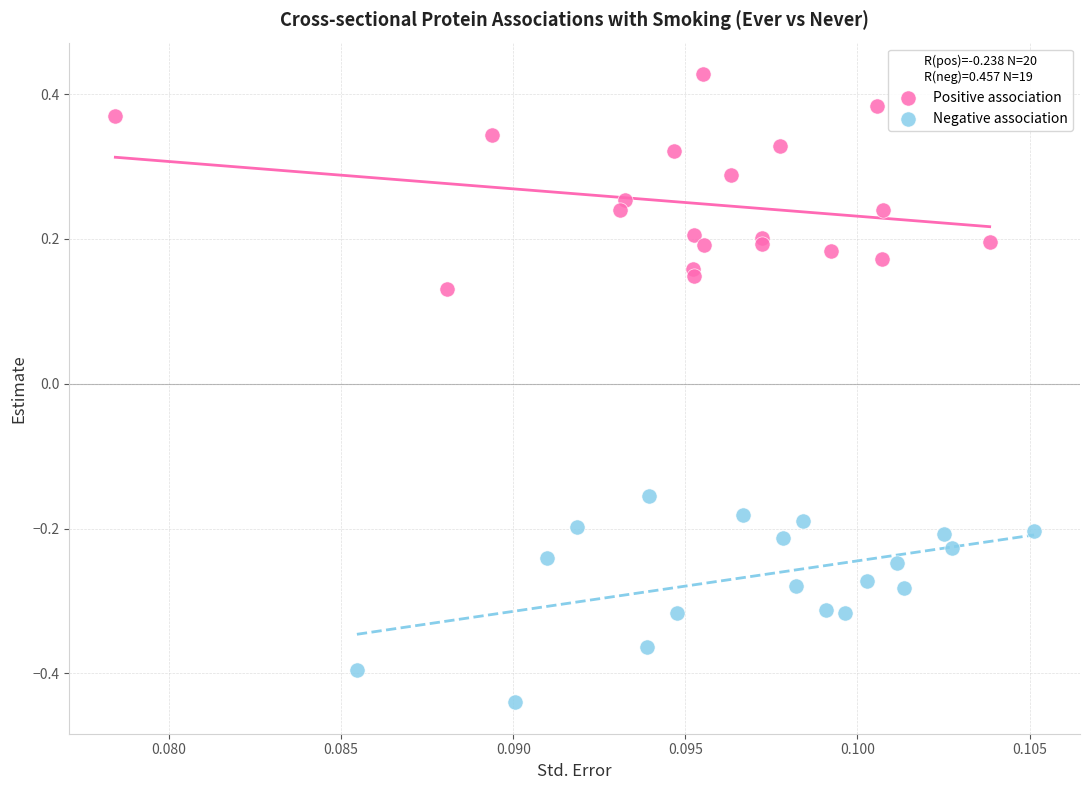

Which series reaches the minimum Y coordinate?

Negative association